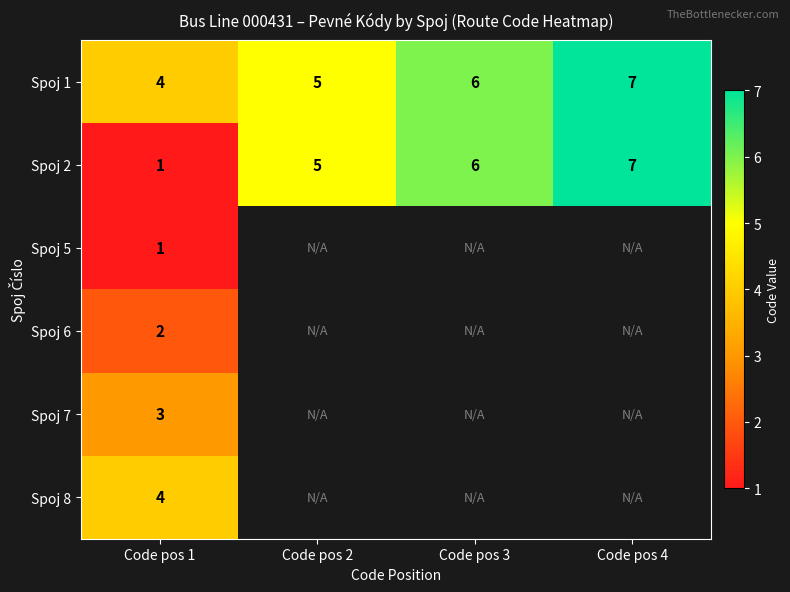

True or false: Spoj 2 has a value of 7 at Code pos 4.

True